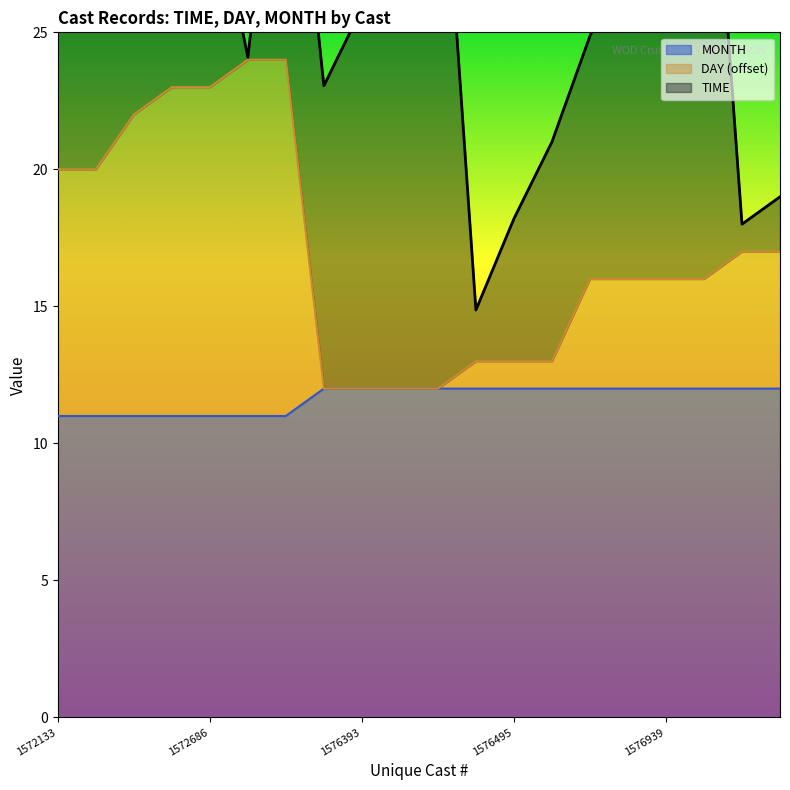

Count the MONTH values in the range 11 to 12.

20